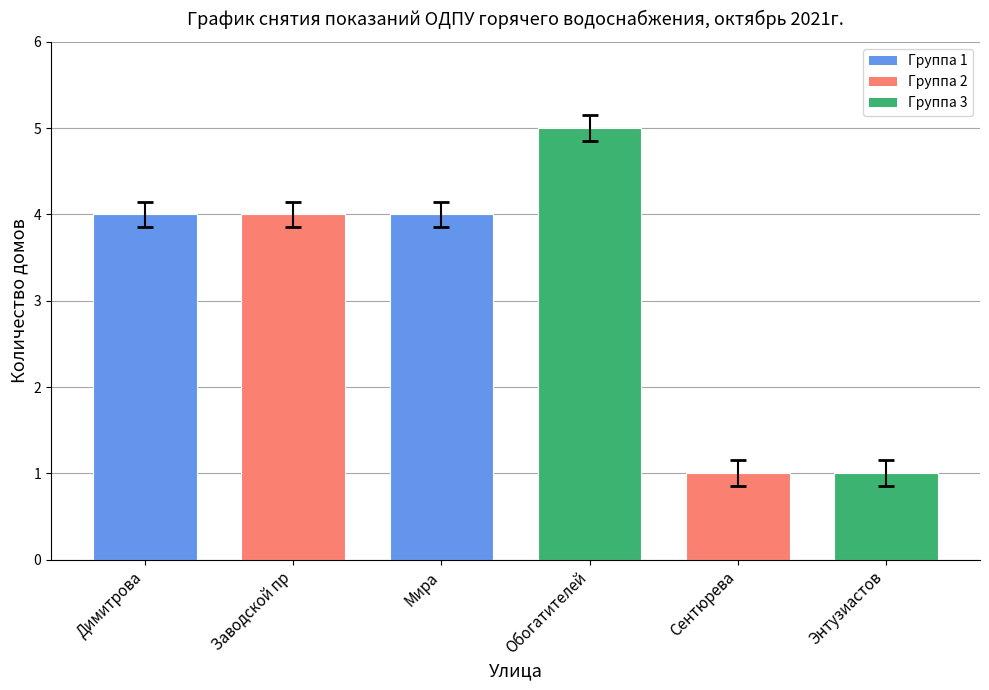

What is the greatest value displayed?

5